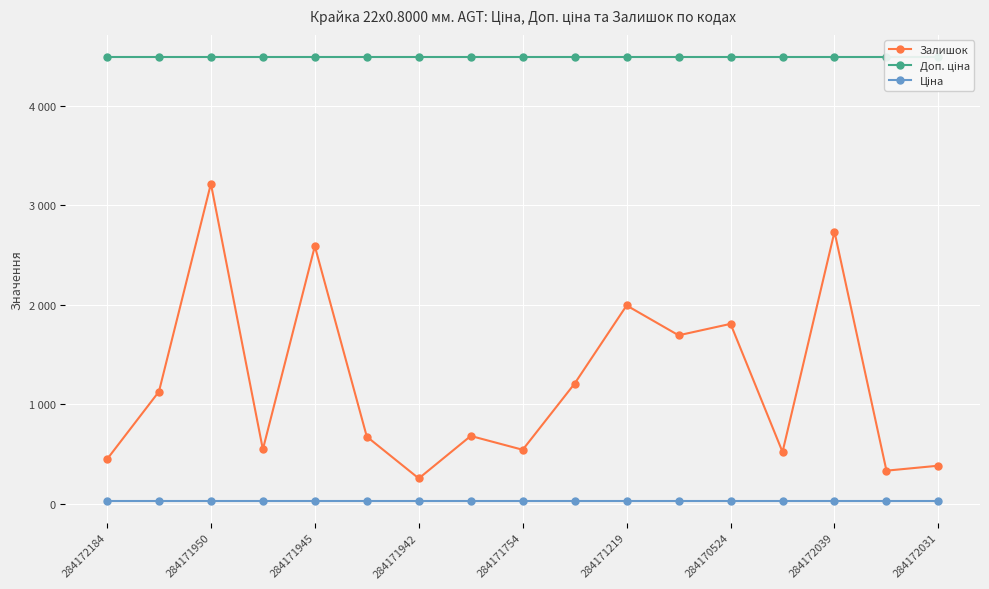

True or false: Залишок and Доп. ціна intersect in this chart.

False